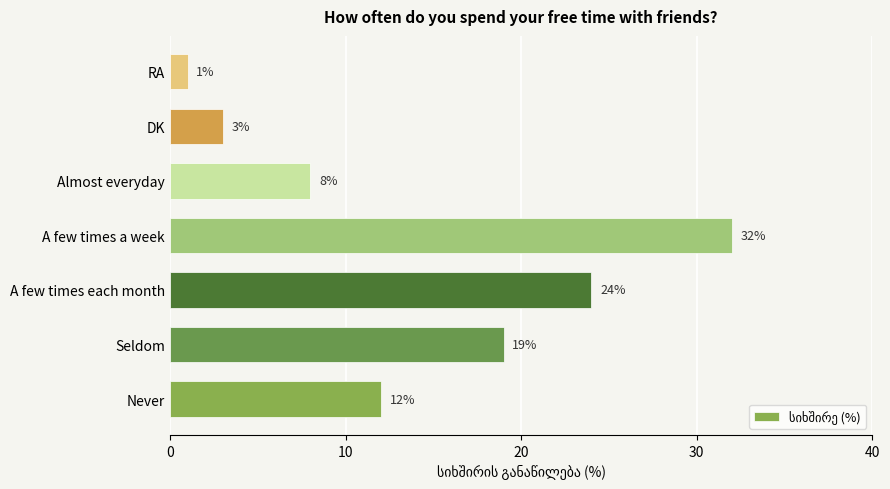

Rank the categories by value from lowest to highest.

RA, DK, Almost everyday, Never, Seldom, A few times each month, A few times a week